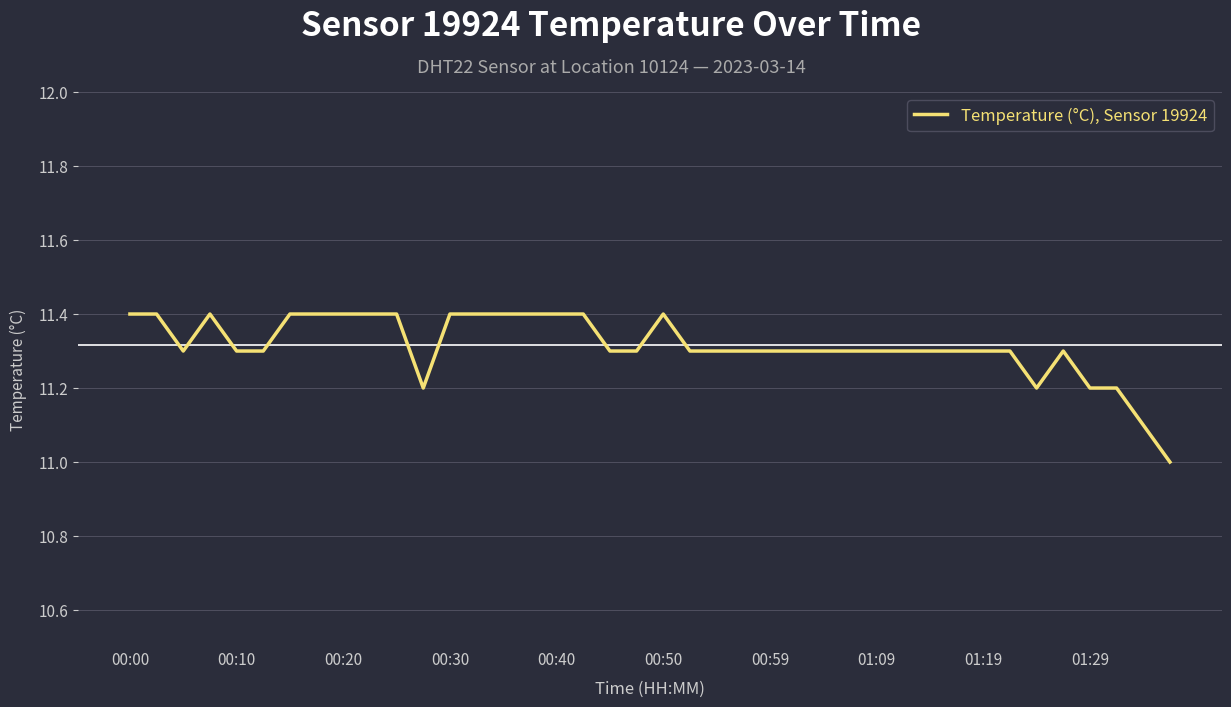

What is the greatest value displayed?

11.4